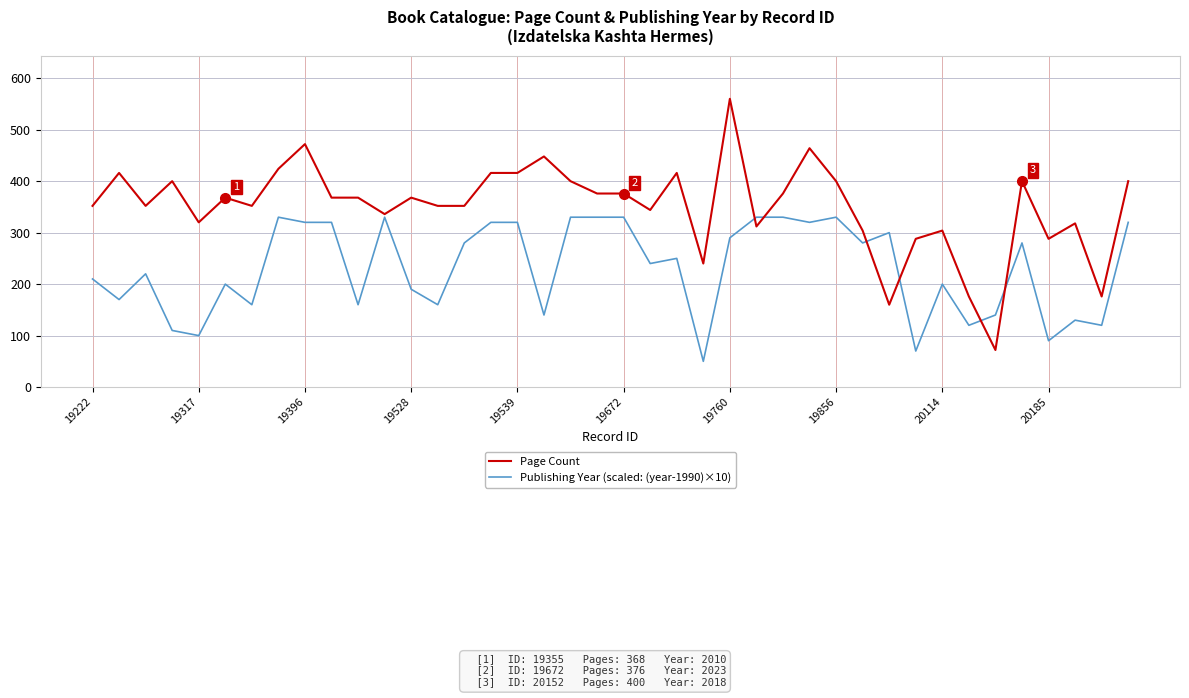

What is the greatest value displayed?

560